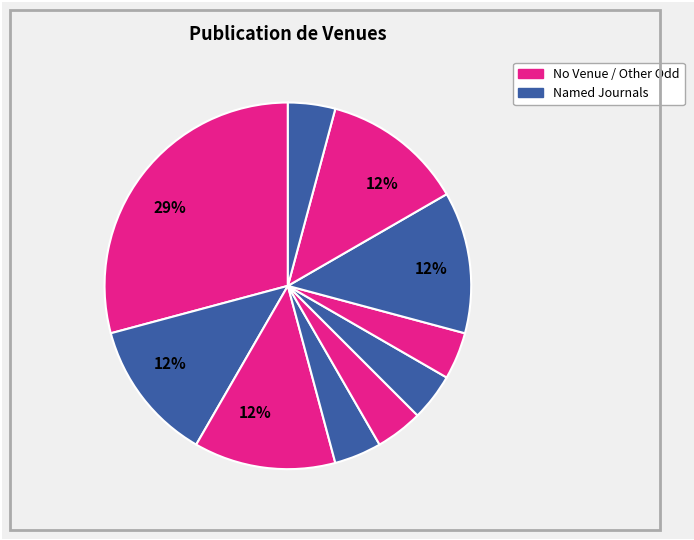

Count the number of slices in the pie.

10